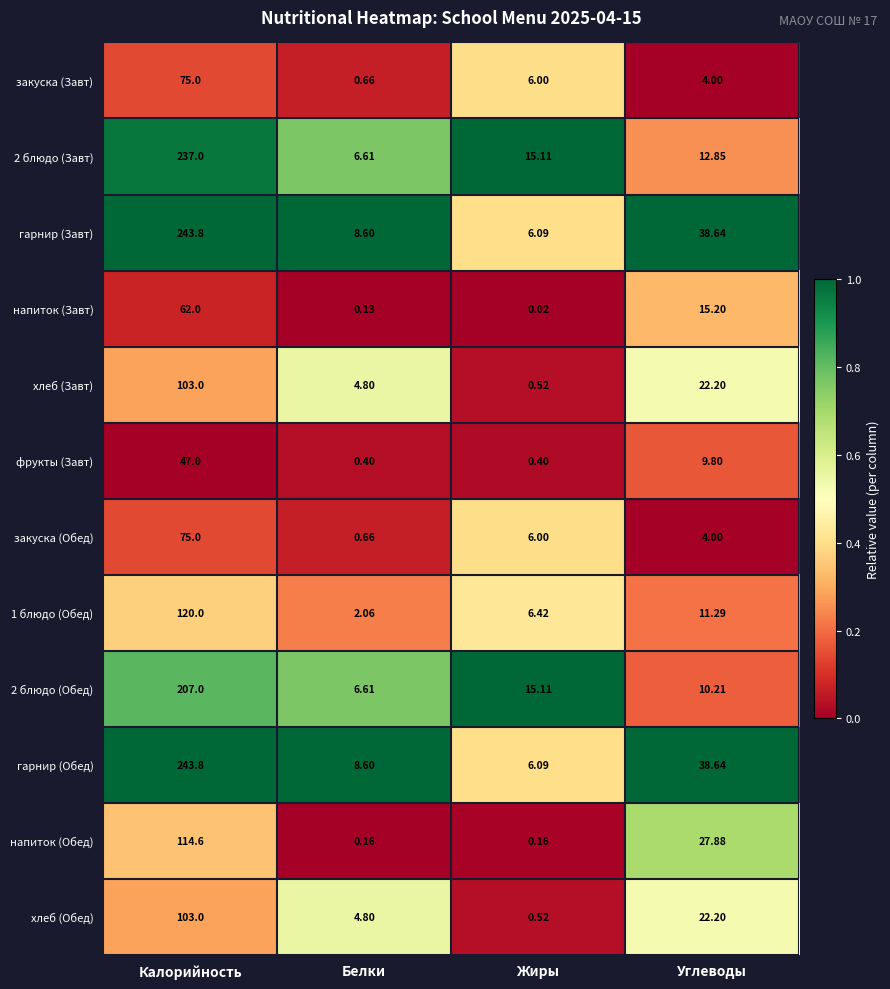

At which category is the sum across all series the highest?

Калорийность